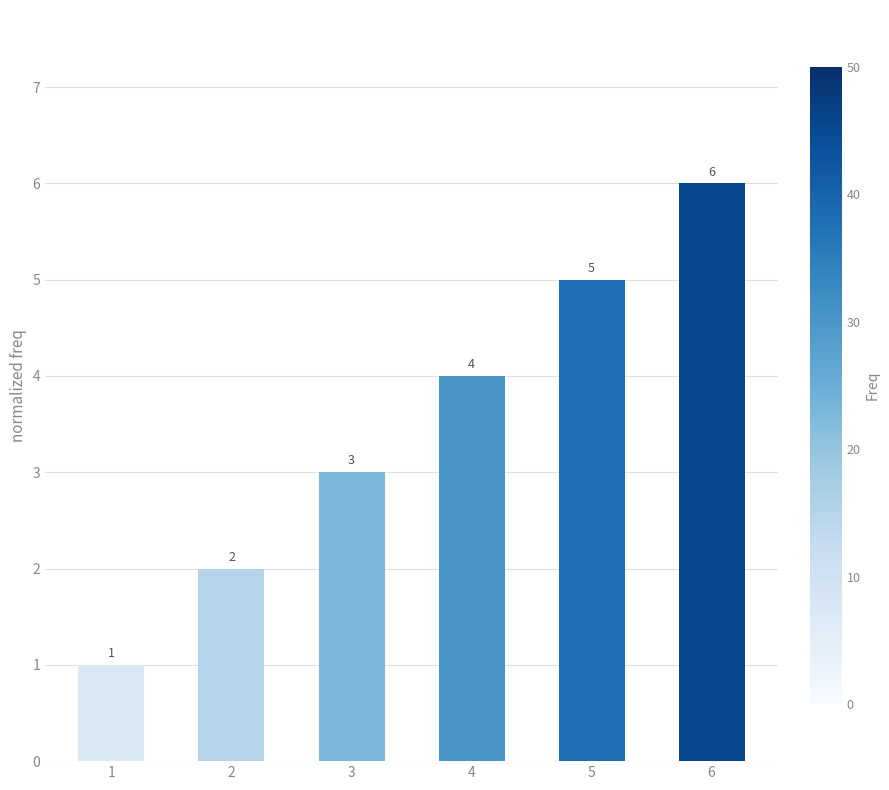

What is the sum of the values at 1 and 4?

5